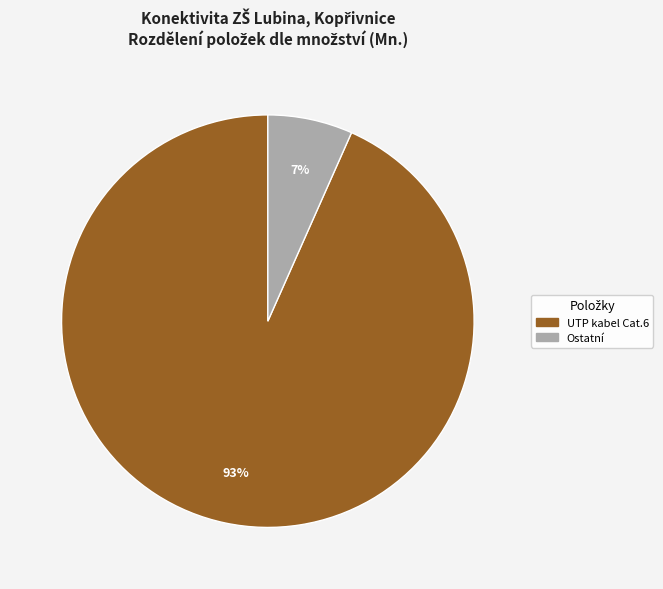

Is there a majority slice in this chart?

Yes